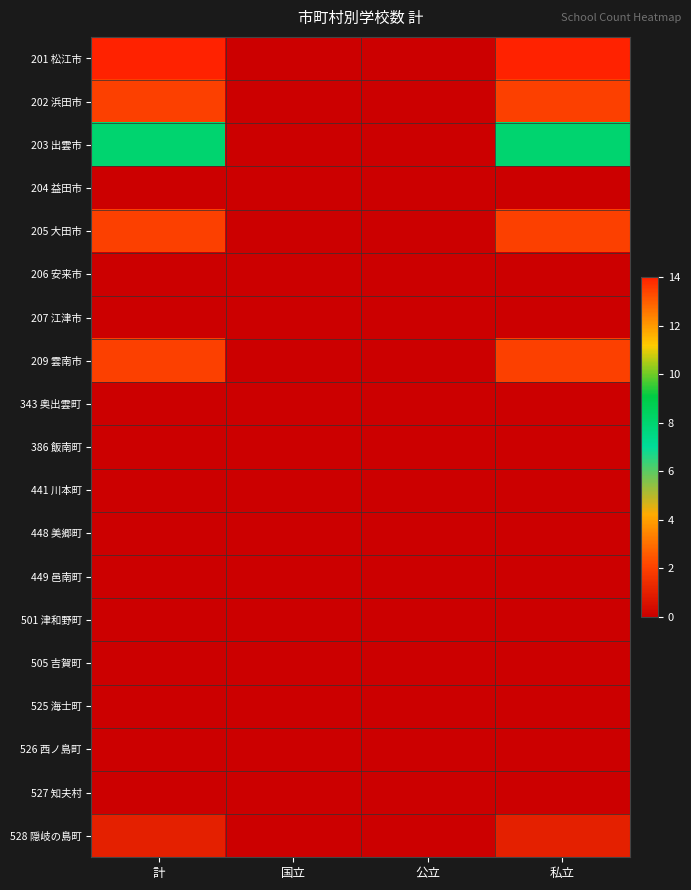

At 公立, list the series in order from largest to smallest.

201 松江市, 202 浜田市, 203 出雲市, 204 益田市, 205 大田市, 206 安来市, 207 江津市, 209 雲南市, 343 奥出雲町, 386 飯南町, 441 川本町, 448 美郷町, 449 邑南町, 501 津和野町, 505 吉賀町, 525 海士町, 526 西ノ島町, 527 知夫村, 528 隠岐の島町